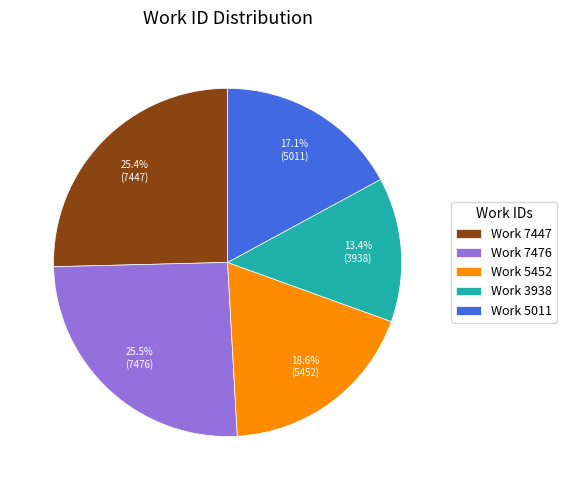

What percentage is NOT represented by Work 7447?

74.6%